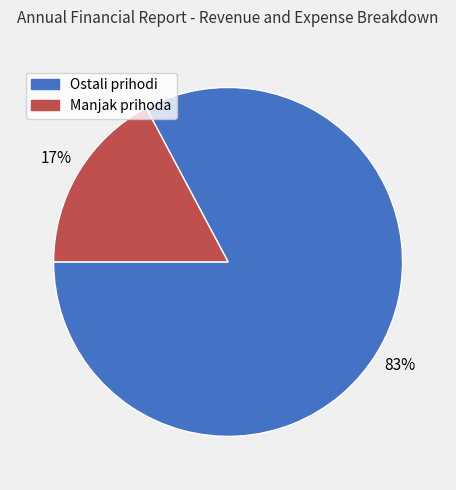

To the nearest percent, what portion does Ostali prihodi represent?

83%